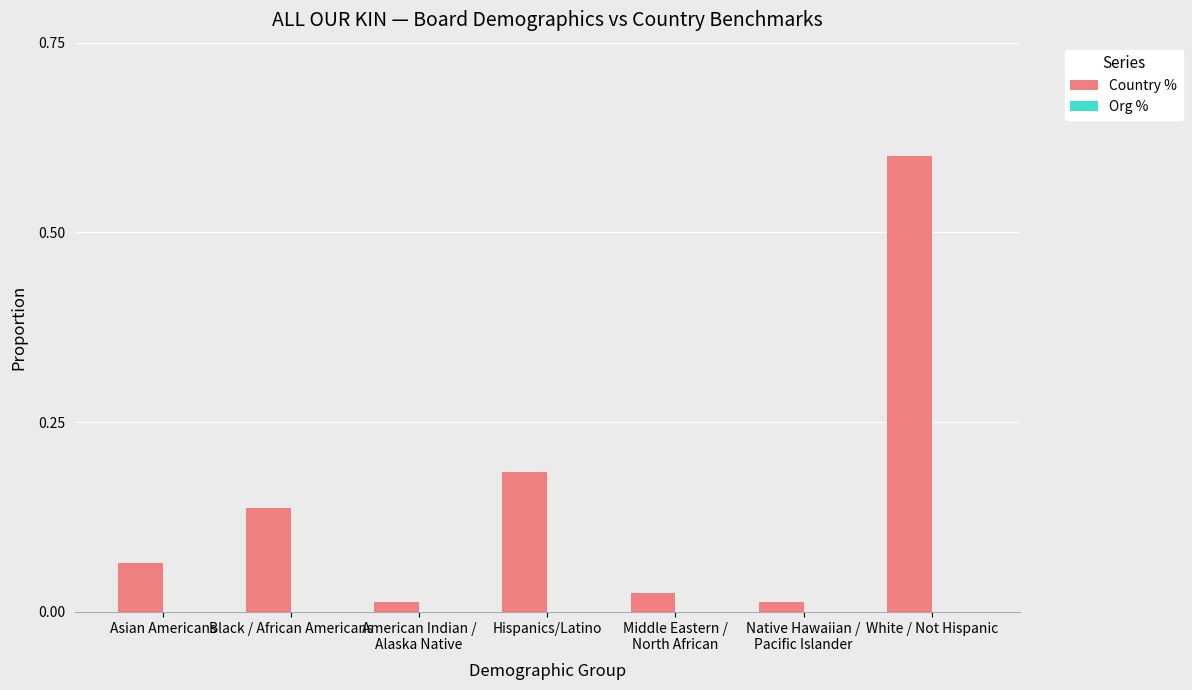

What is the label of the 4th bar from the right?

Hispanics/Latino